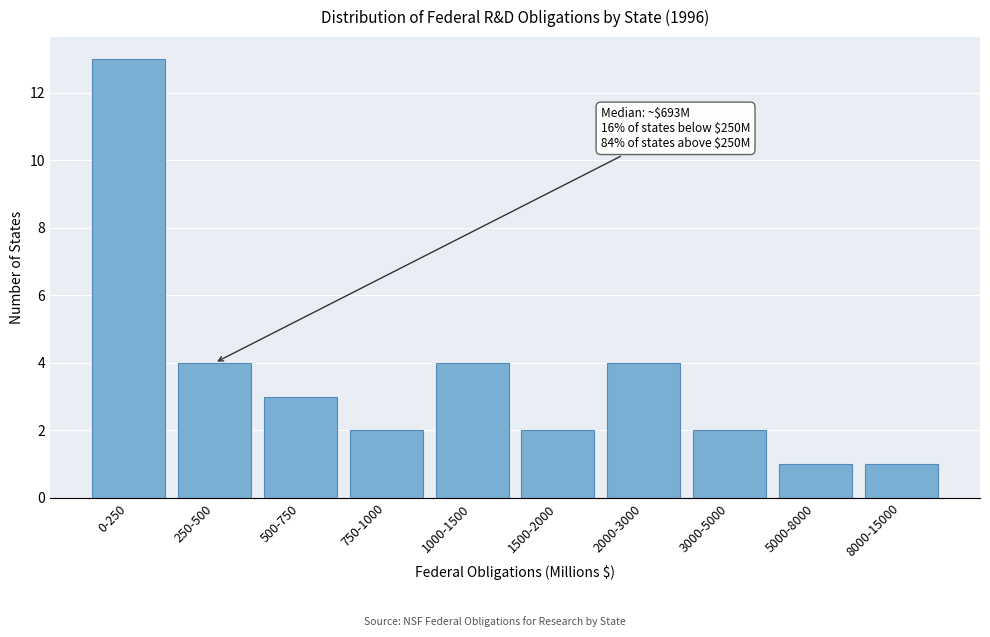

Reading left to right, list all the values displayed in this chart.

13	4	3	2	4	2	4	2	1	1